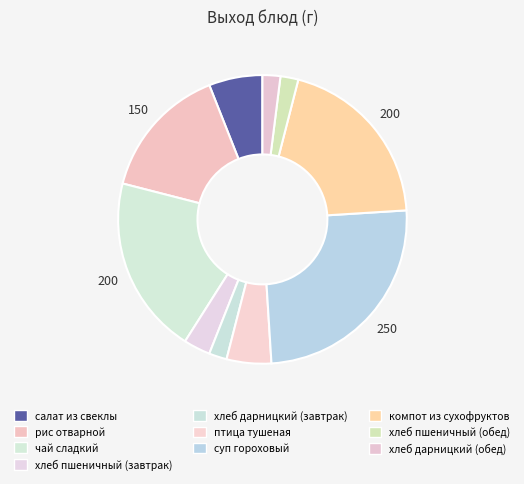

What percentage is the хлеб дарницкий (обед) slice, to the nearest percent?

2%